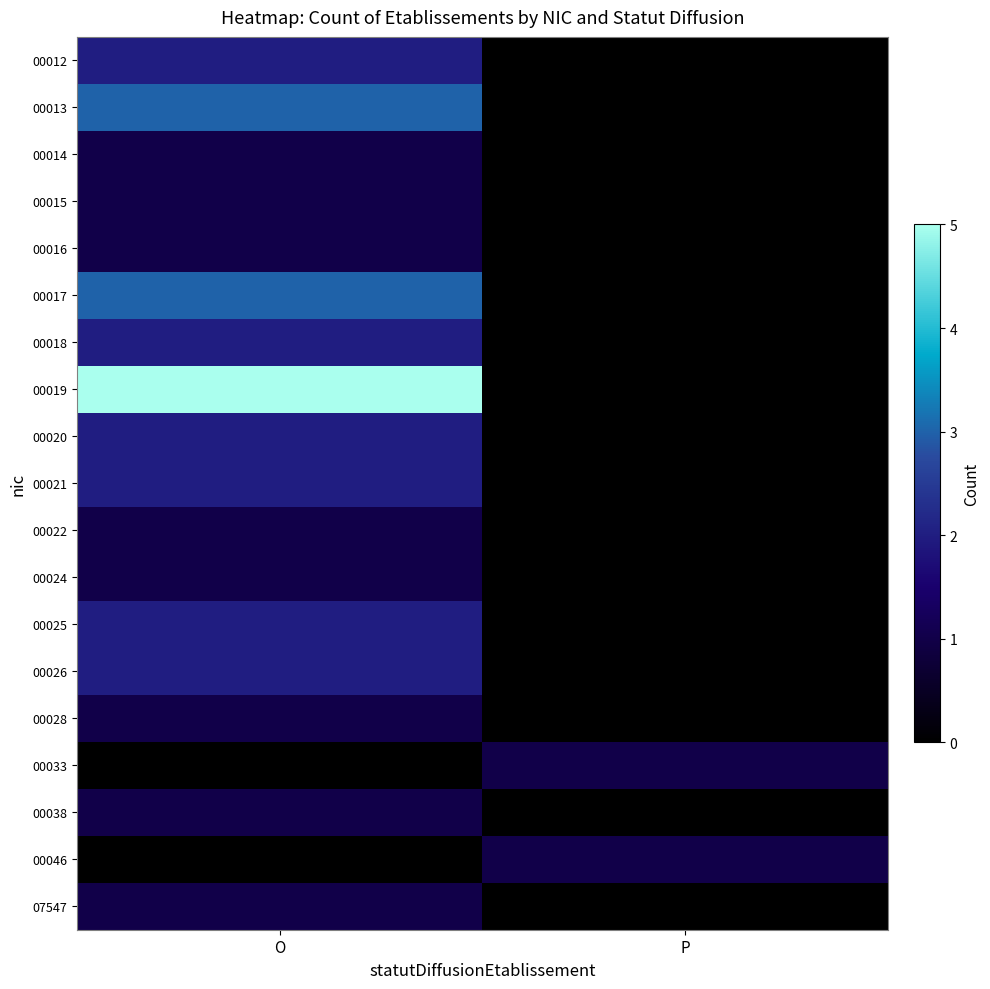

How many data points does each series have?

2